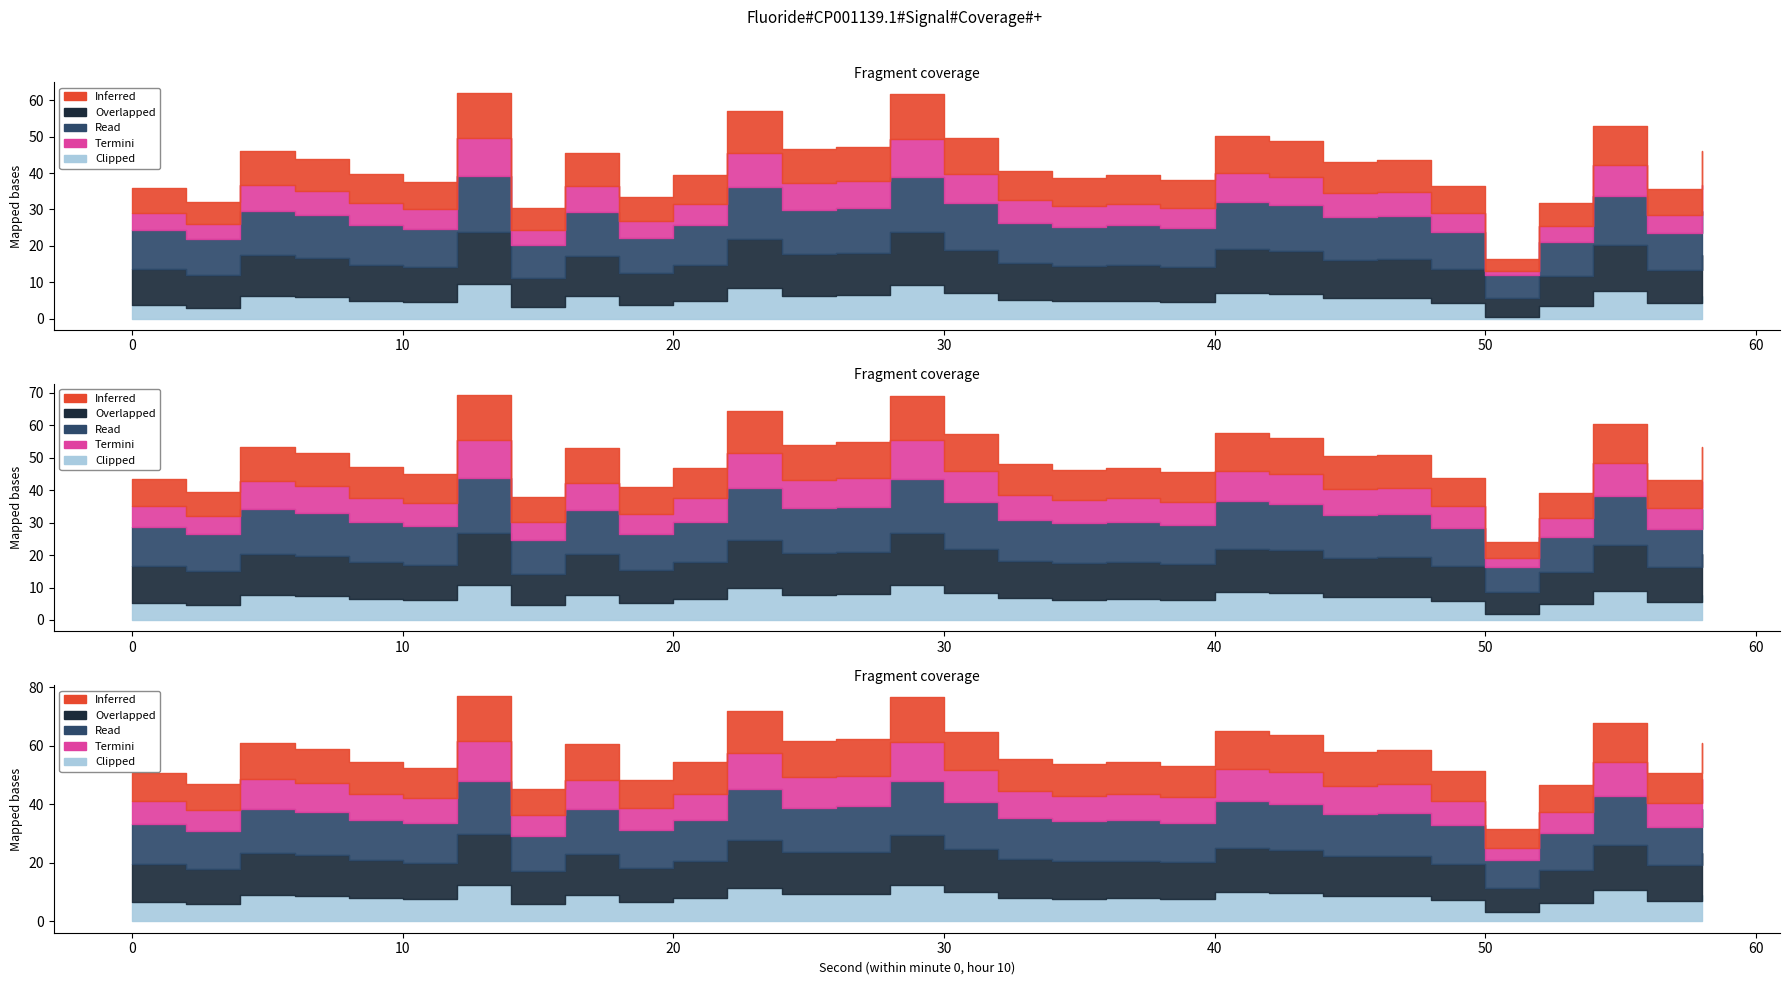

What are all the series names shown in the legend?

Inferred, Overlapped, Read, Termini, Clipped